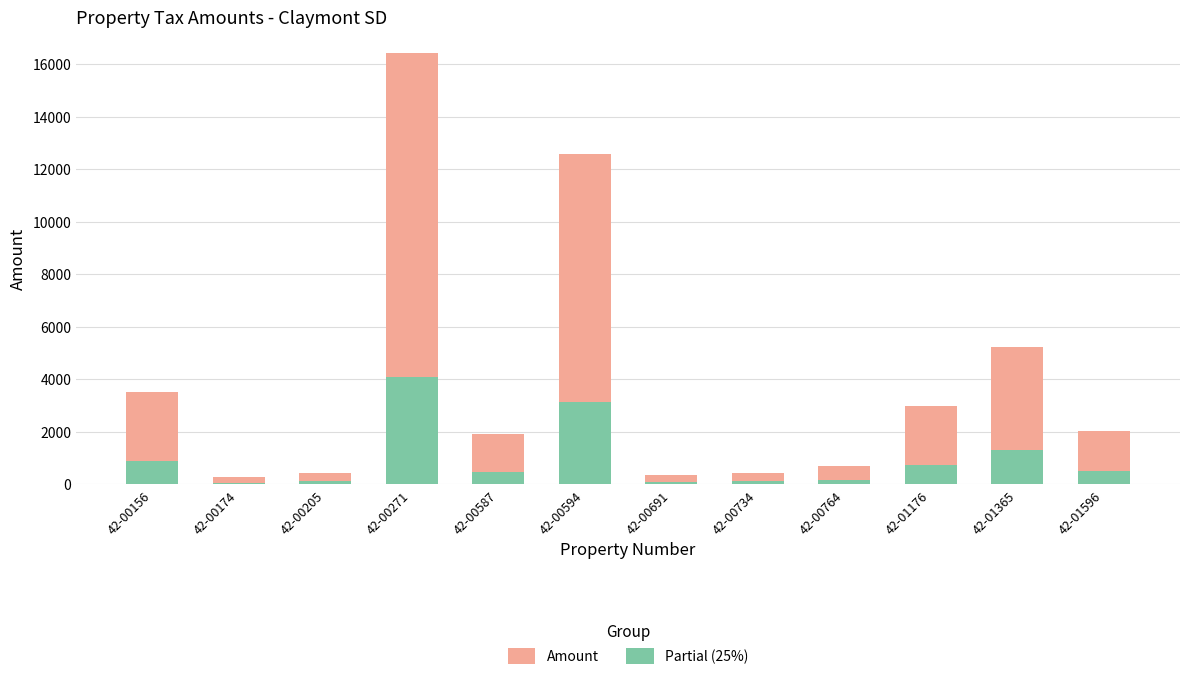

What is the difference between the maximum and minimum values in the Amount series?

16149.1